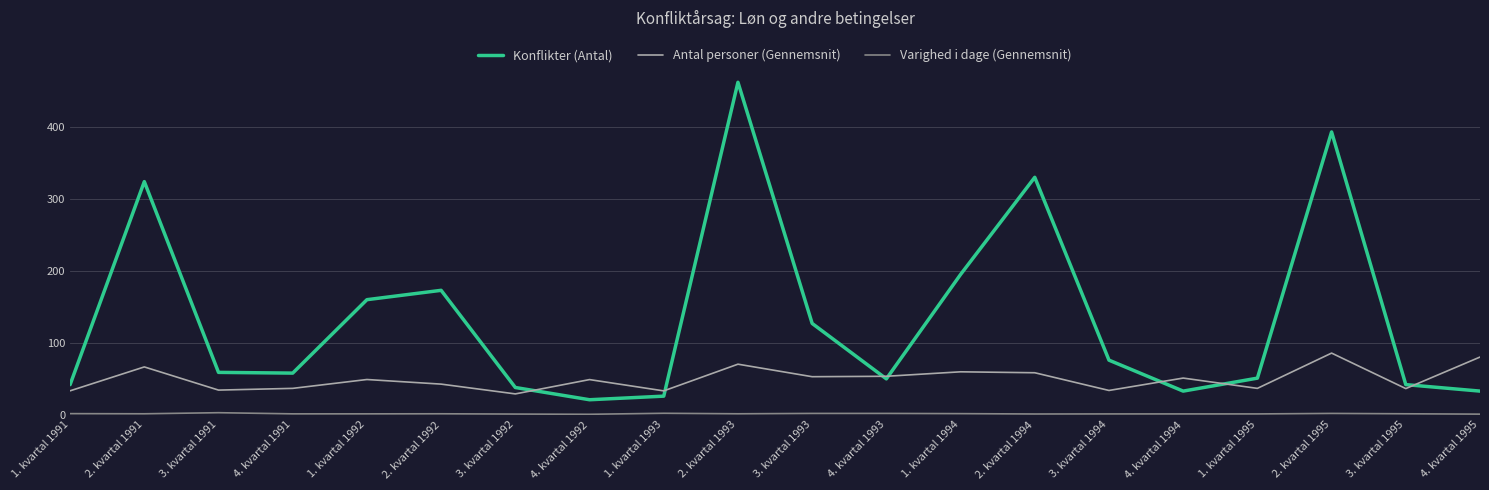

Which series has the largest total across all categories?

Konflikter (Antal)